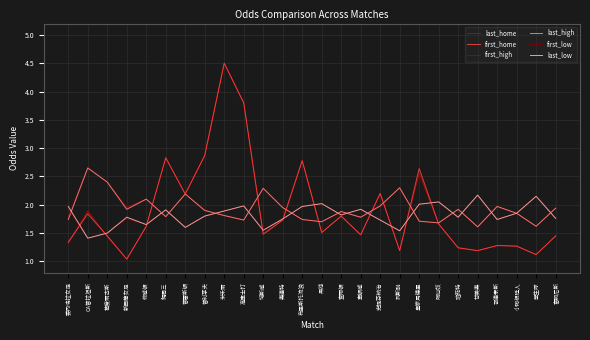

What is the total value across all series at 域斯咸?

10.6